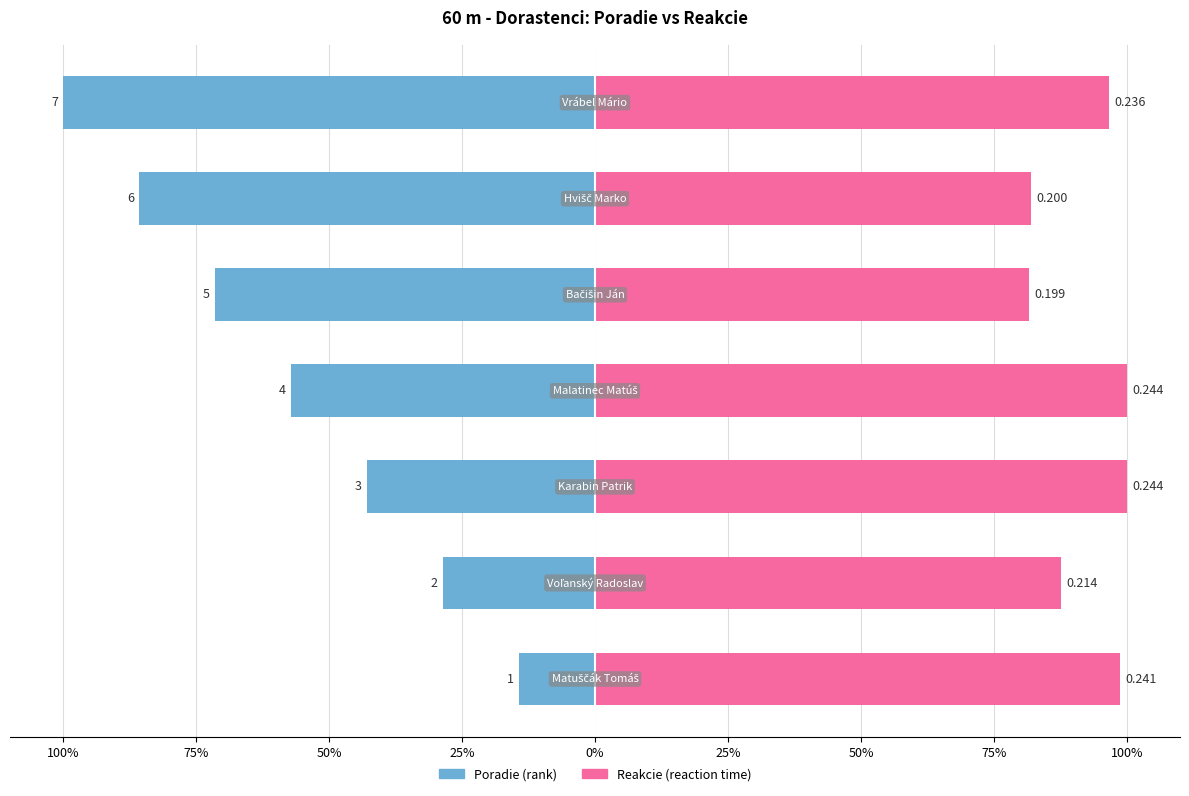

What is the total value across all series at 100%?

84.5